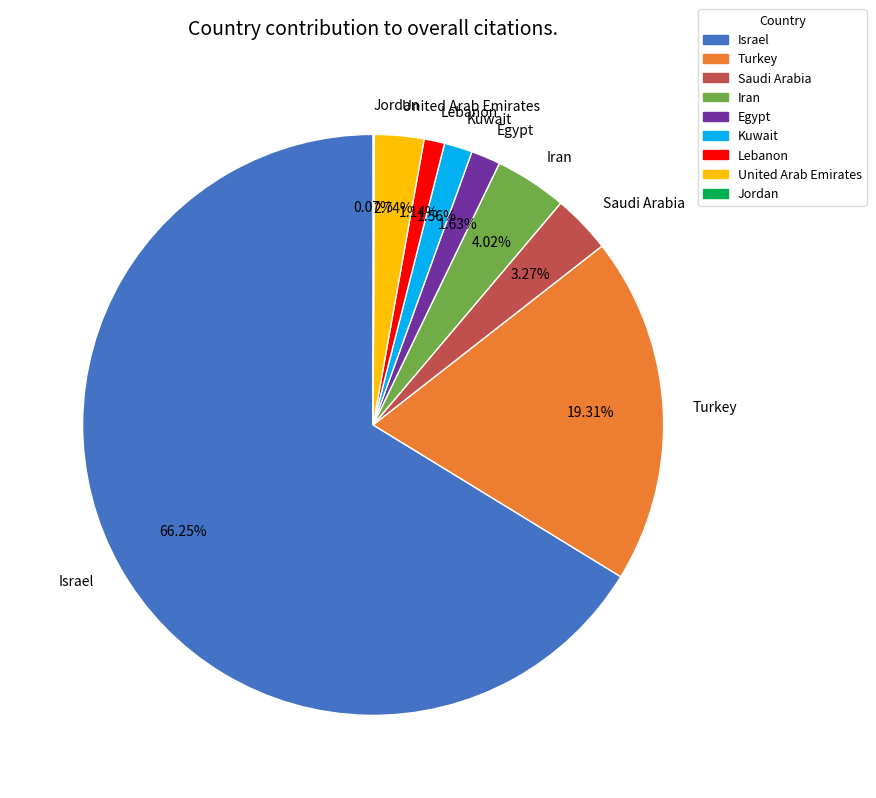

What percentage is NOT represented by Saudi Arabia?

96.7%